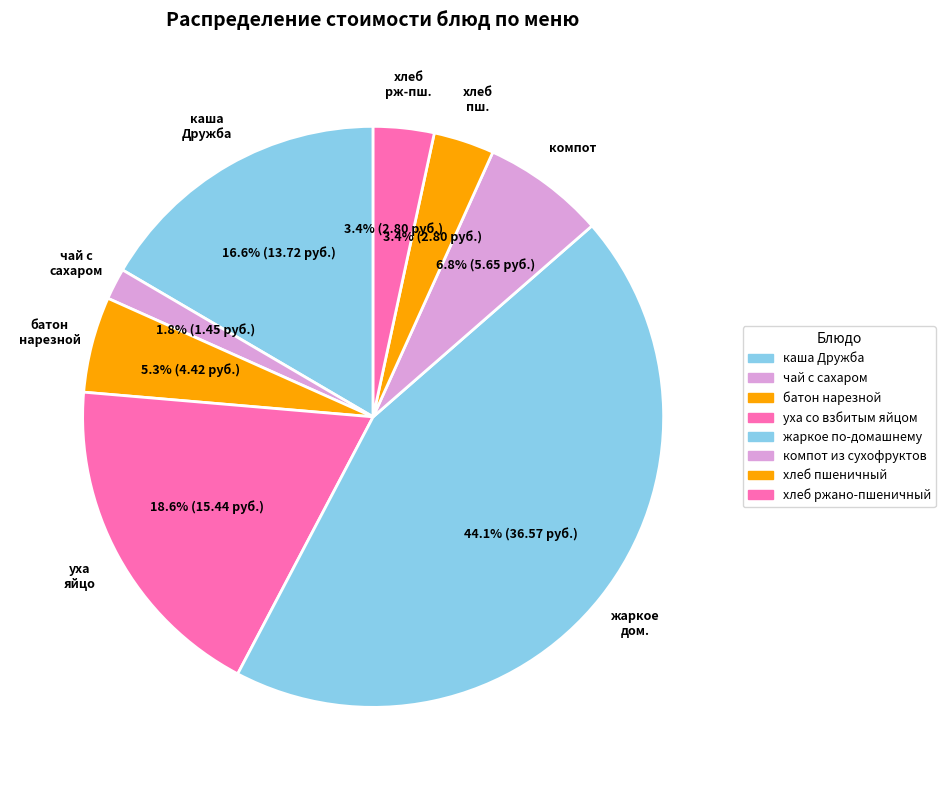

How many segments does this pie chart have?

8